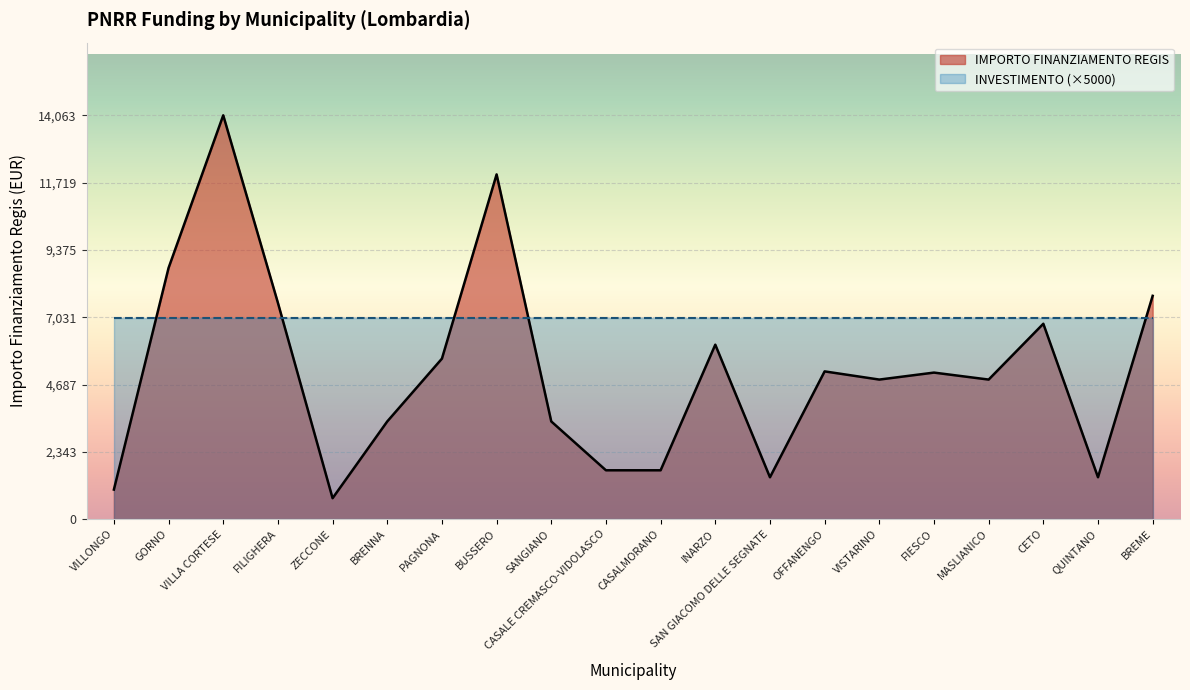

The chart shows a value of 1029 at VILLONGO. True or false?

True